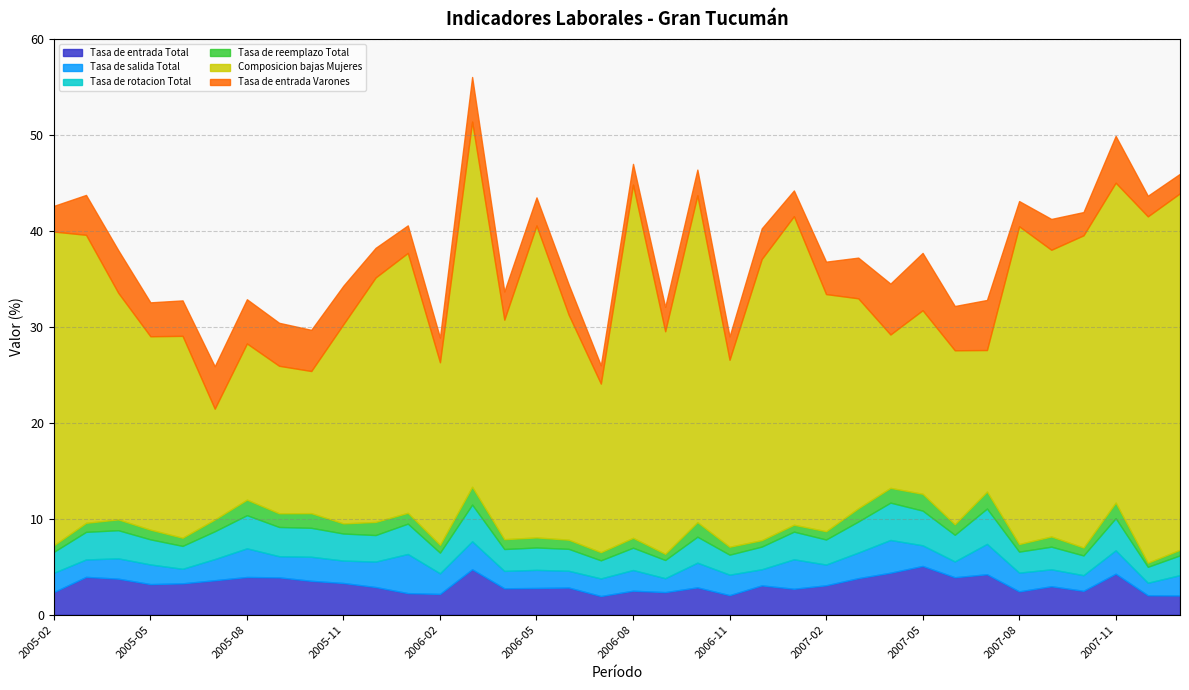

How many data points in Composicion bajas Mujeres are less than 23?

16